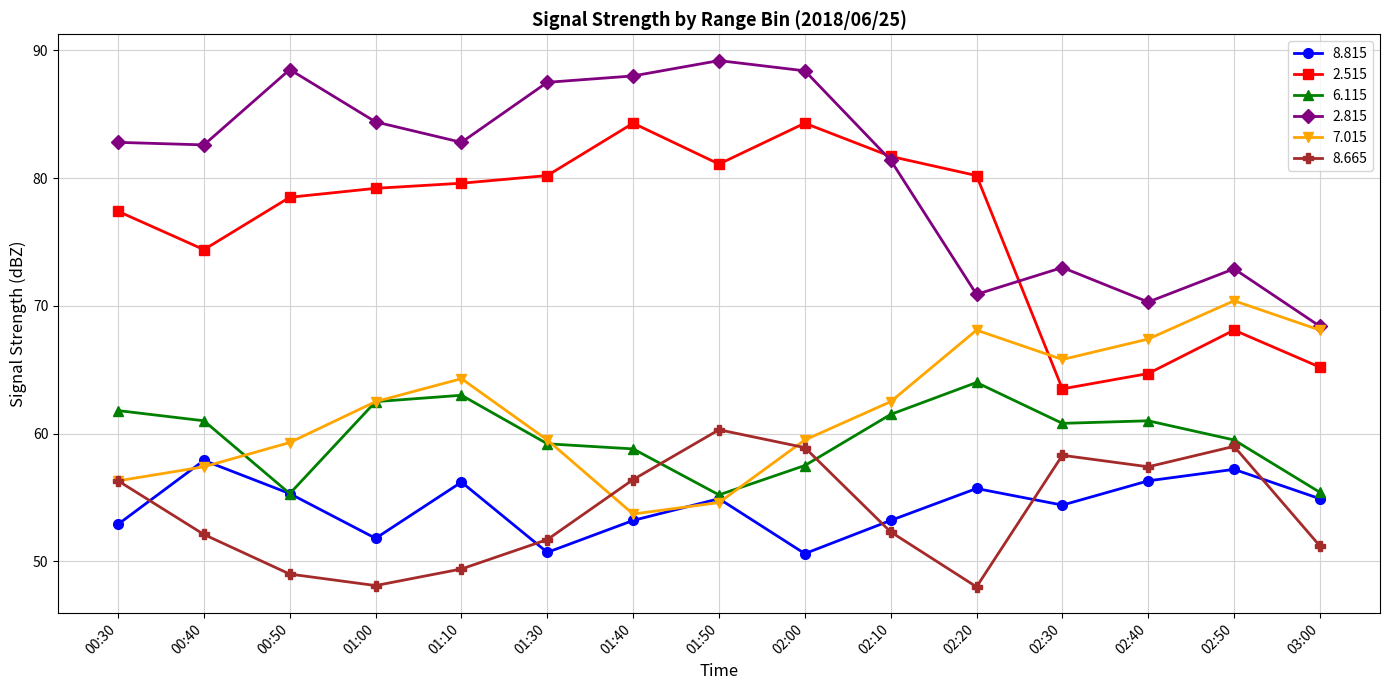

Rank the series by their maximum value, from lowest to highest.

8.815, 8.665, 6.115, 7.015, 2.515, 2.815